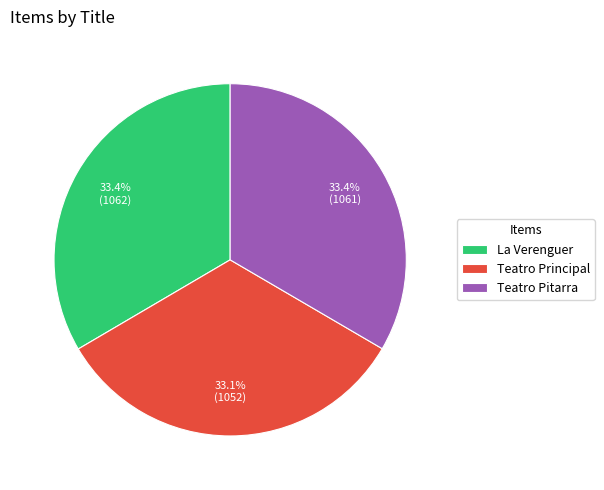

To the nearest percent, what portion does Teatro Principal represent?

33%